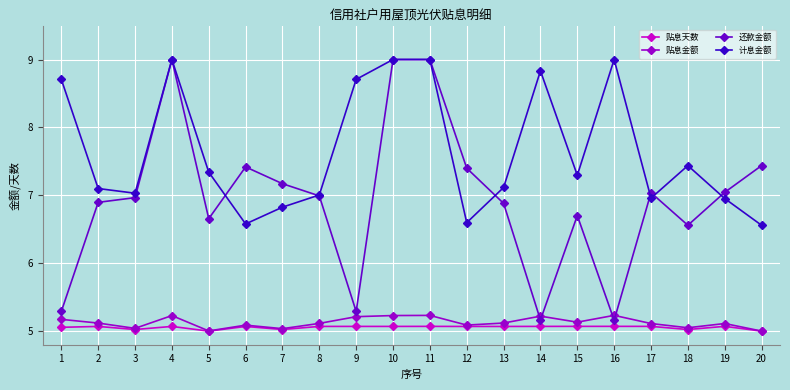

The value of 贴息天数 at 19 is 5.1. True or false?

True